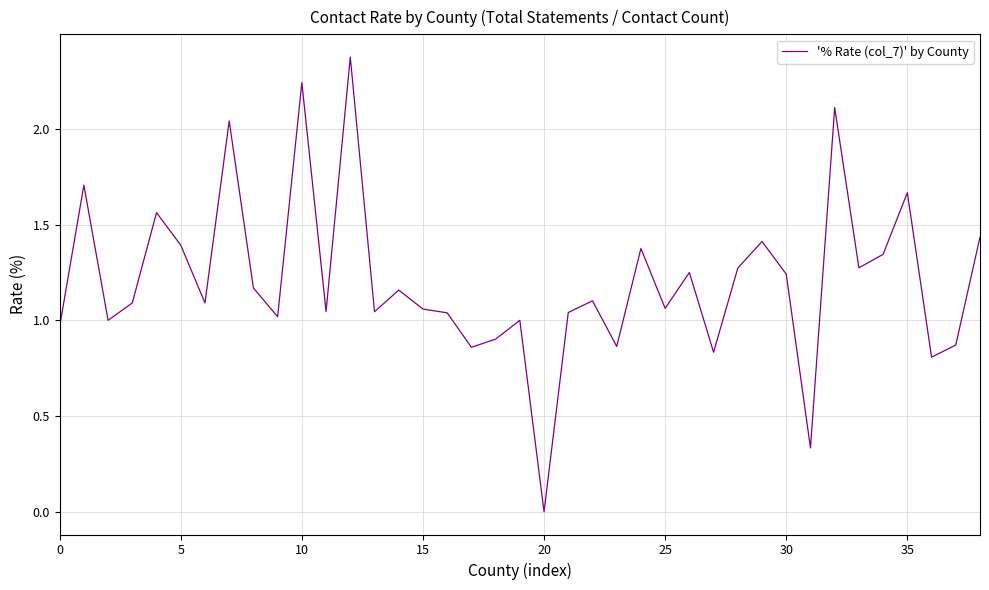

What is the maximum value shown in the chart?

2.4